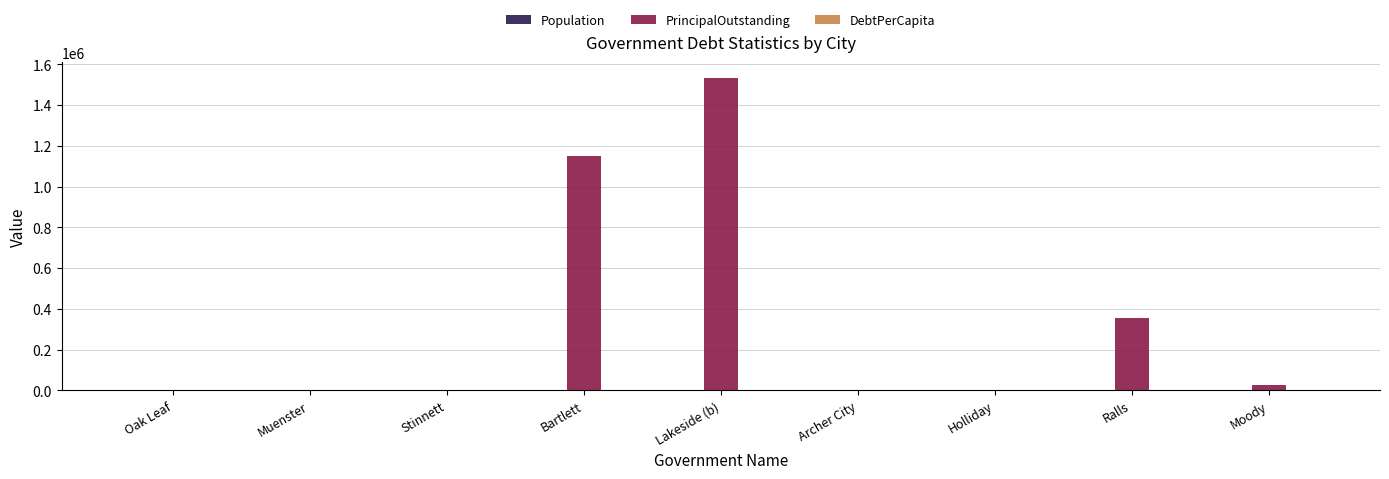

How many groups of bars are there?

9